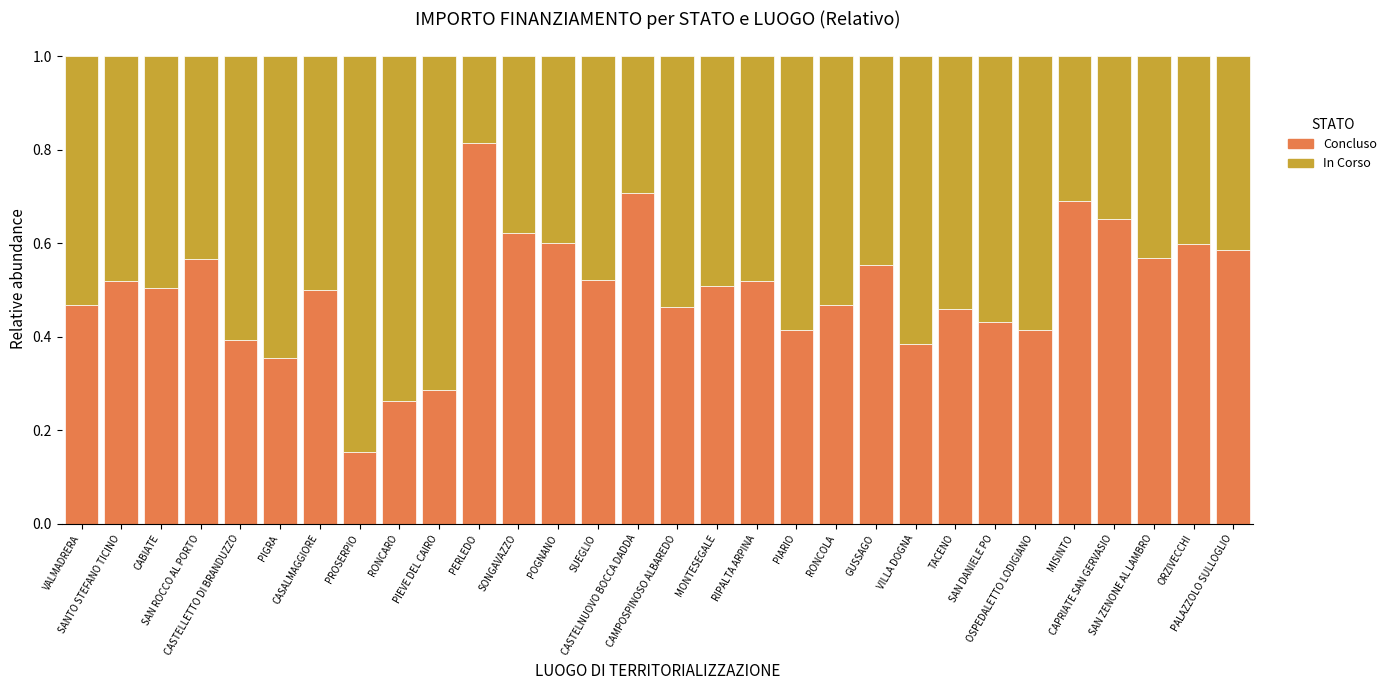

What is the label of the 12th bar from the right?

PIARIO